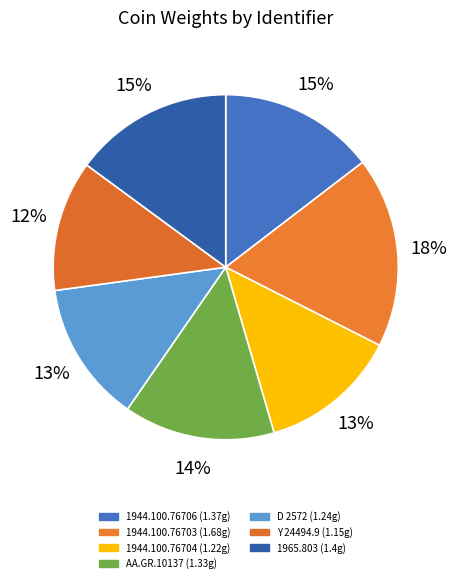

Do Y 24494.9 and AA.GR.10137 together represent more than half of the pie?

No